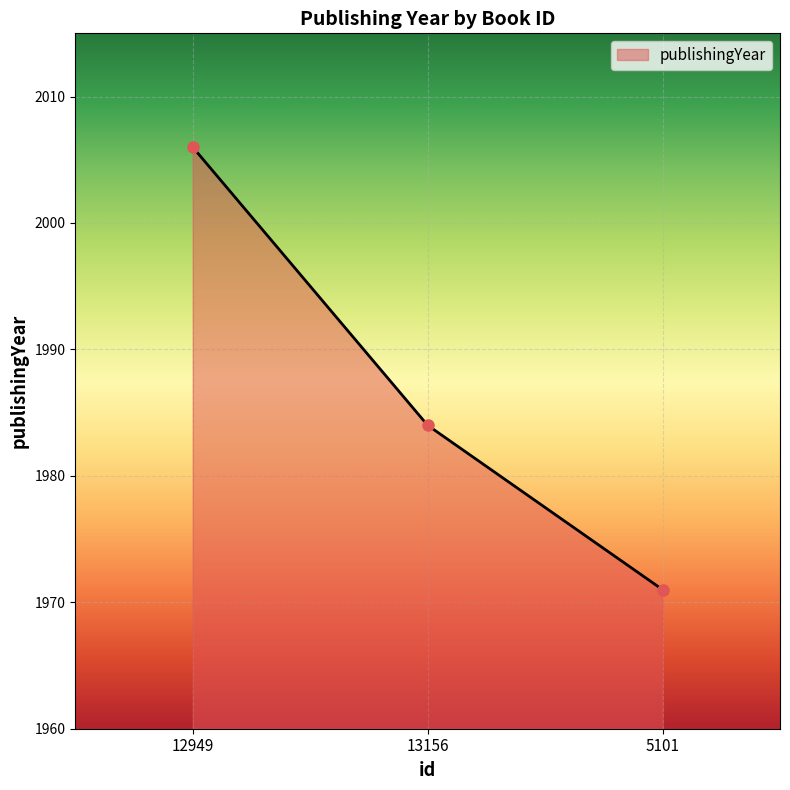

List the labels in order of value, largest first.

12949, 13156, 5101